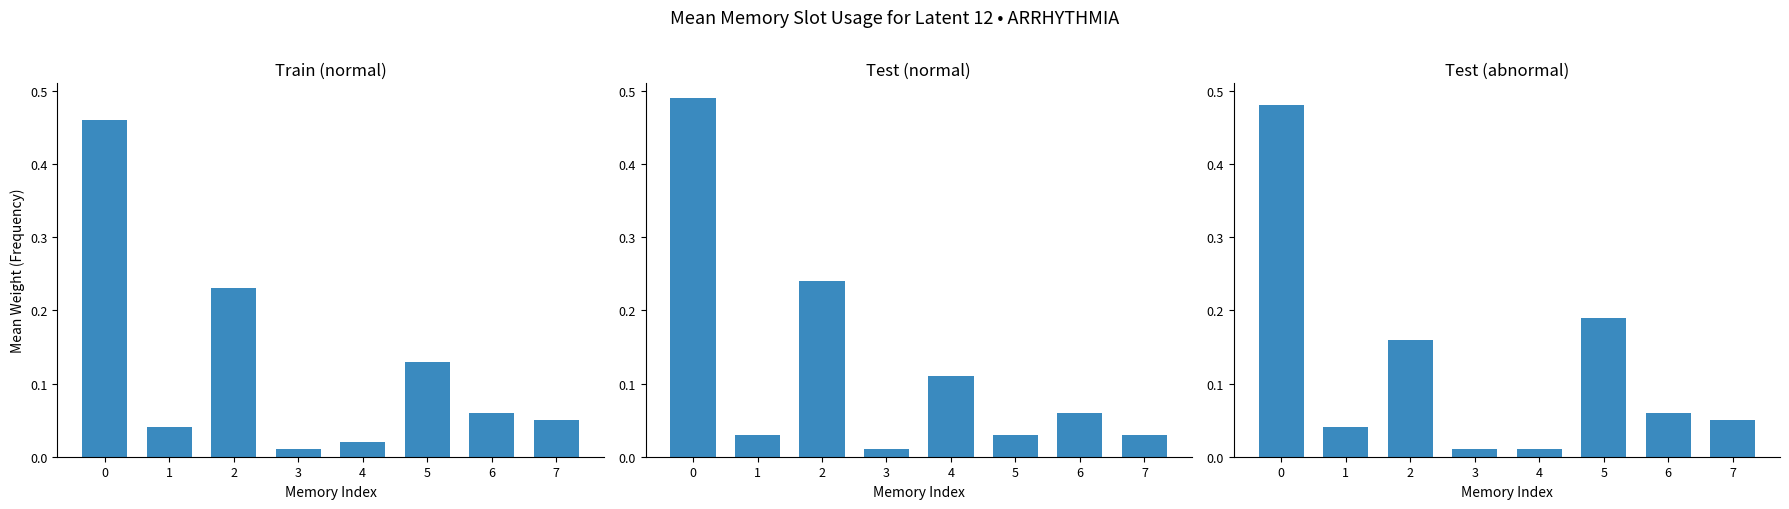

Is it true that Test (abnormal) equals 0.1 at 7?

True